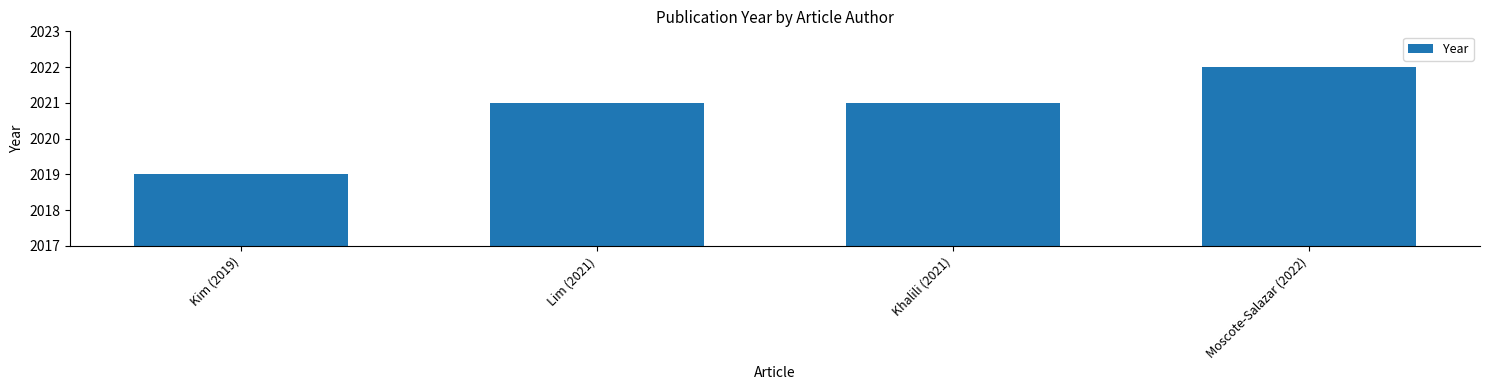

Which category has the lowest value across all series?

Kim (2019)